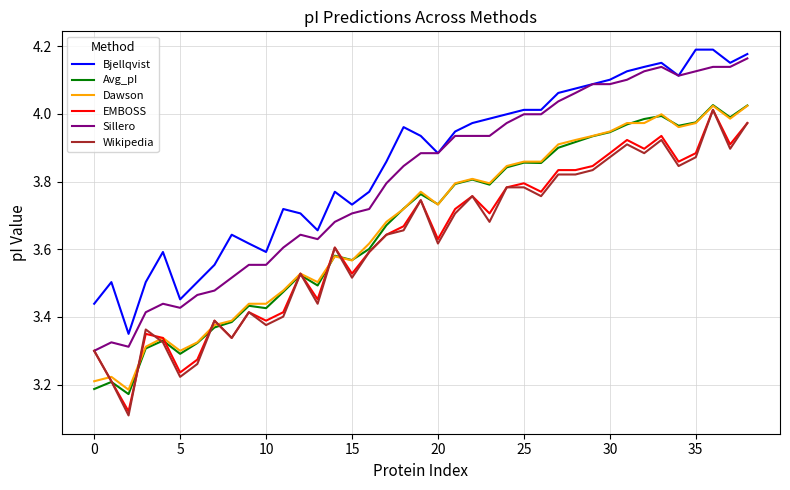

True or false: Bjellqvist and Avg_pI cross at least once.

False